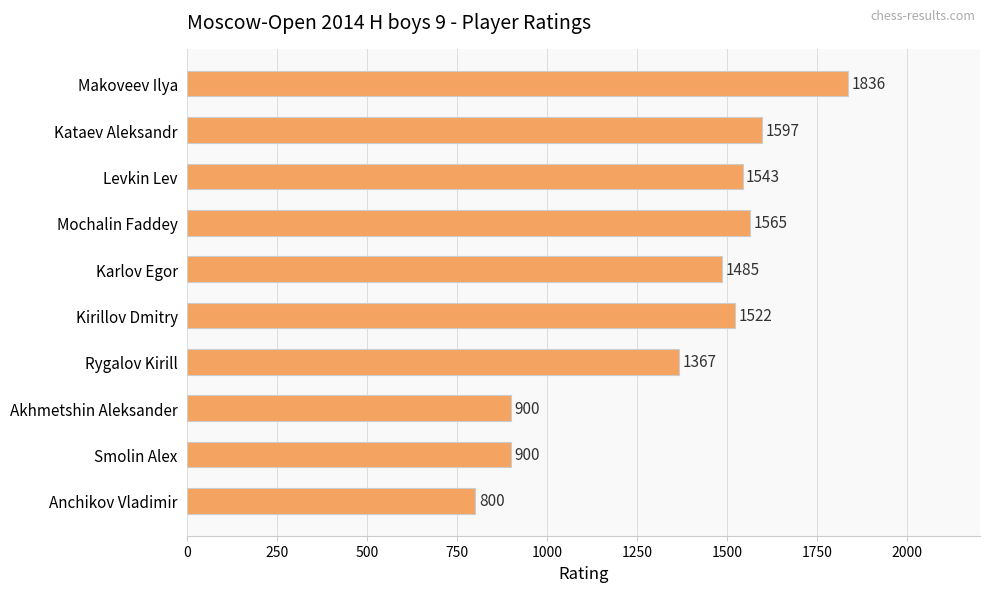

Reading bottom to top, what are all the values shown in this chart?

Anchikov Vladimir=800	Smolin Alex=900	Akhmetshin Aleksander=900	Rygalov Kirill=1367	Kirillov Dmitry=1522	Karlov Egor=1485	Mochalin Faddey=1565	Levkin Lev=1543	Kataev Aleksandr=1597	Makoveev Ilya=1836